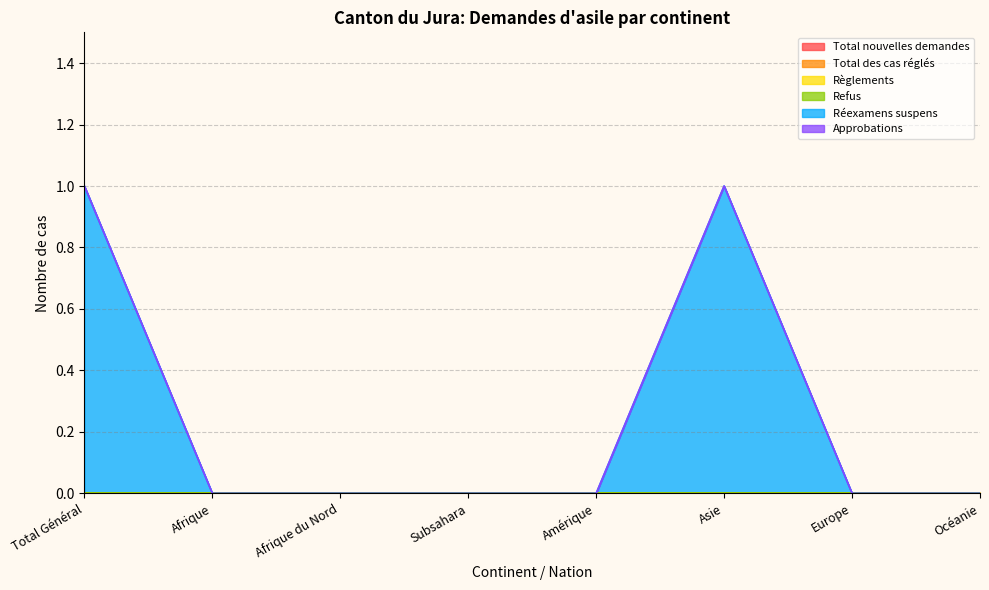

What is the maximum value shown in the chart?

1